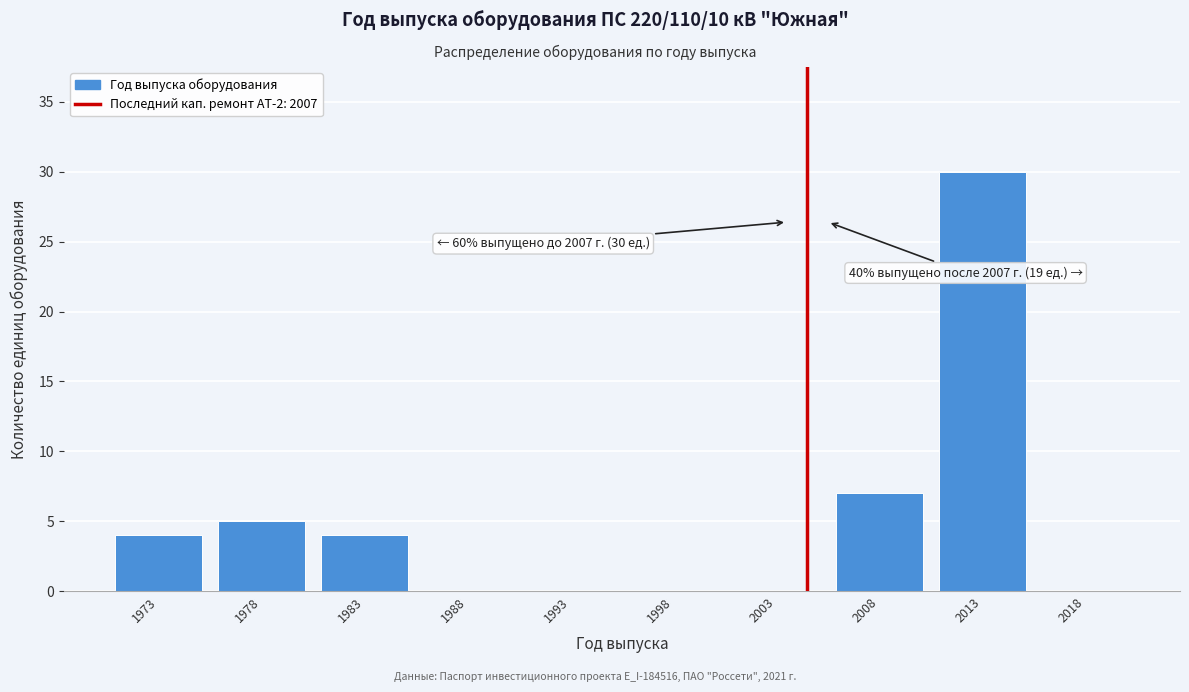

Reading left to right, extract all data points from this chart.

1973=4	1978=5	1983=4	1988=0	1993=0	1998=0	2003=0	2008=7	2013=30	2018=0